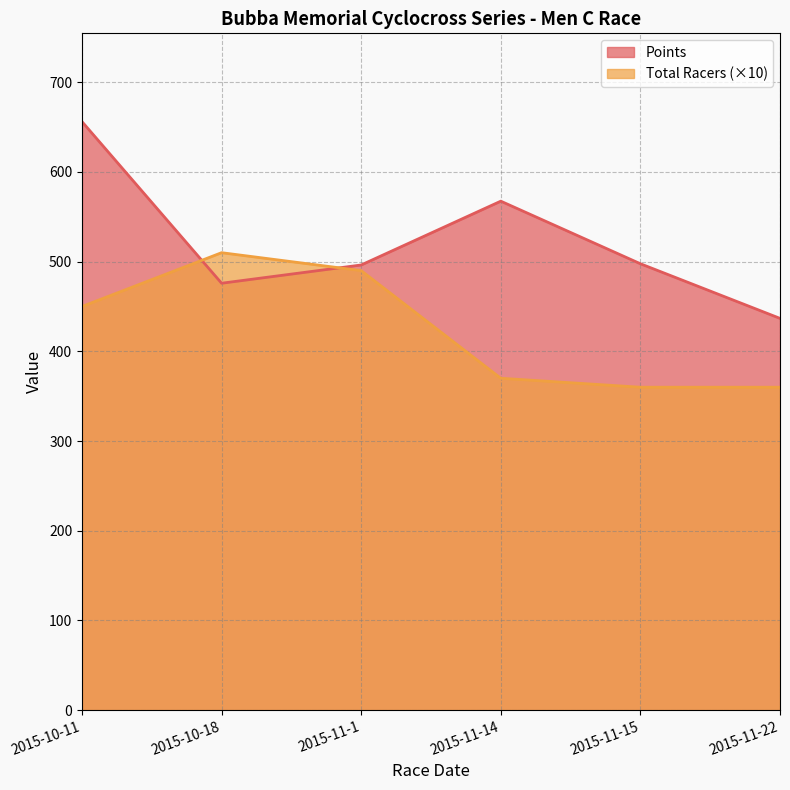

Reading left to right, extract all data points from this chart.

Points: 656.1	475.9	496.3	567.4	497.7	436.8
Total Racers: 450.0	510.0	490.0	370.0	360.0	360.0